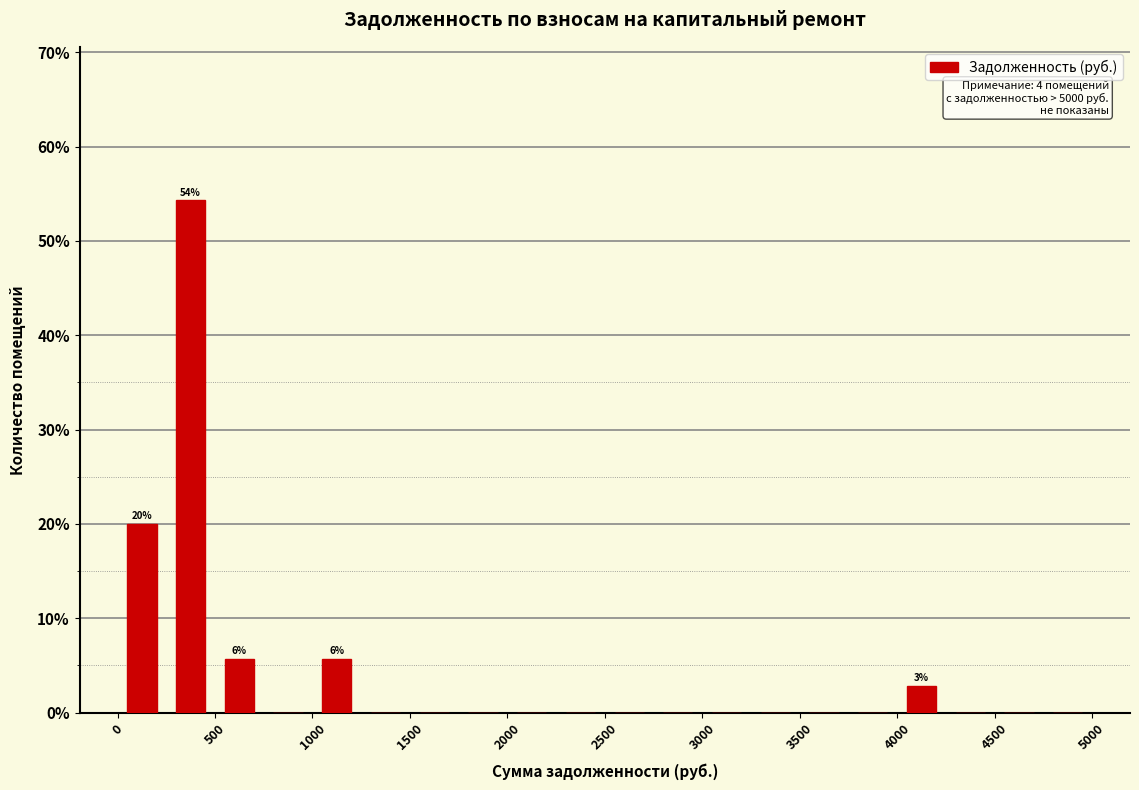

Which range on the x-axis has the tallest bar?

250 to 500